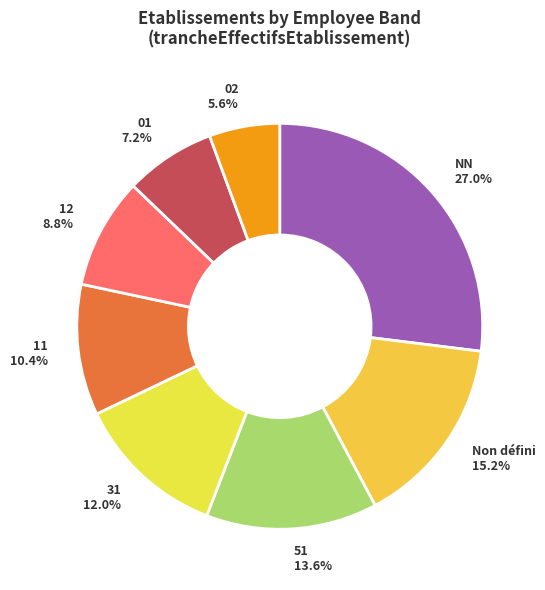

To the nearest percent, what portion does 02 represent?

6%